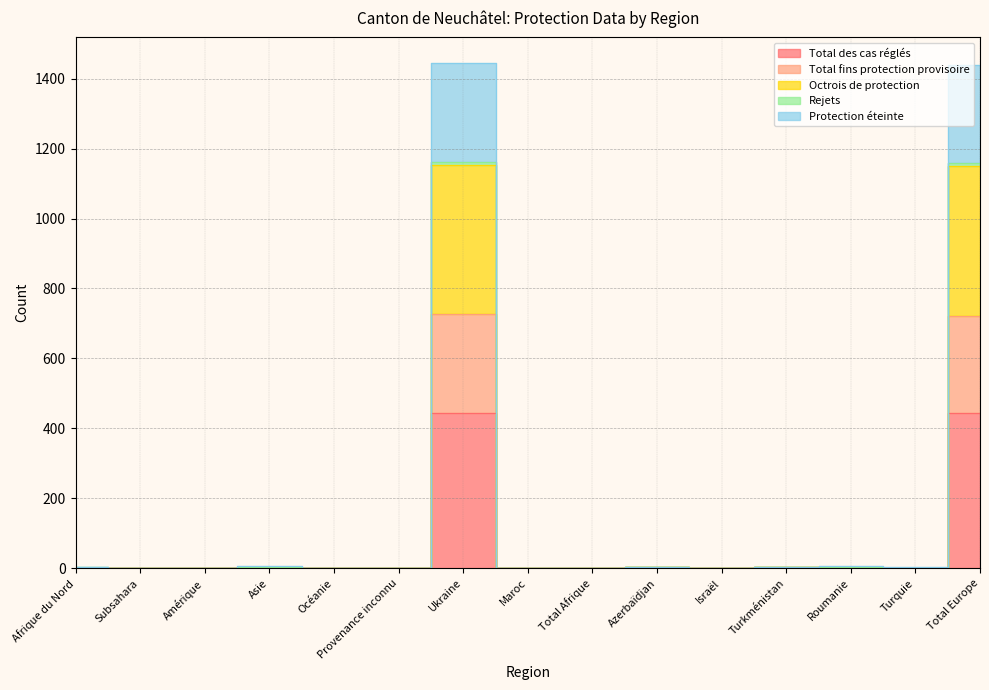

Which has a higher value, Provenance inconnu or Total Europe?

Total Europe